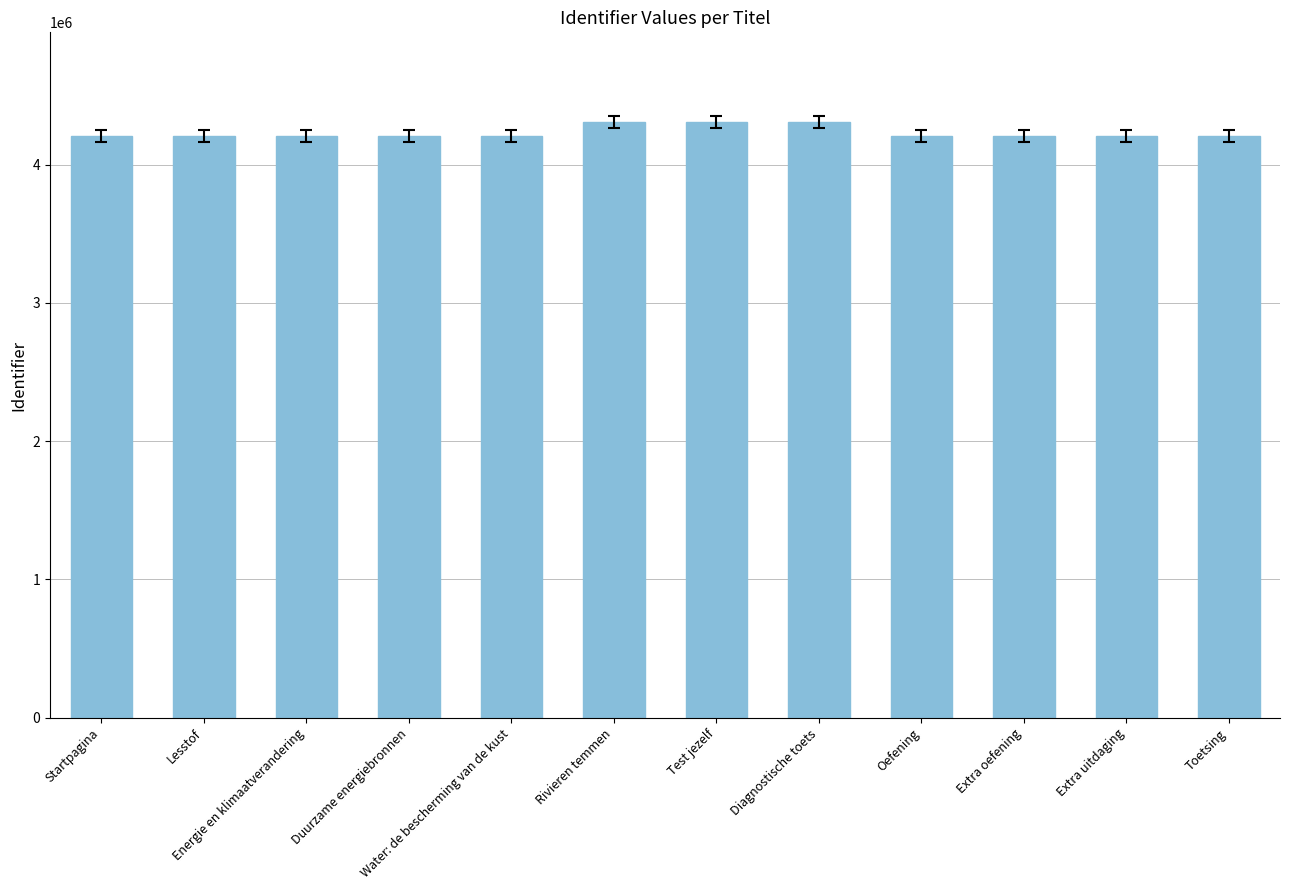

What is the smallest value displayed?

4205465